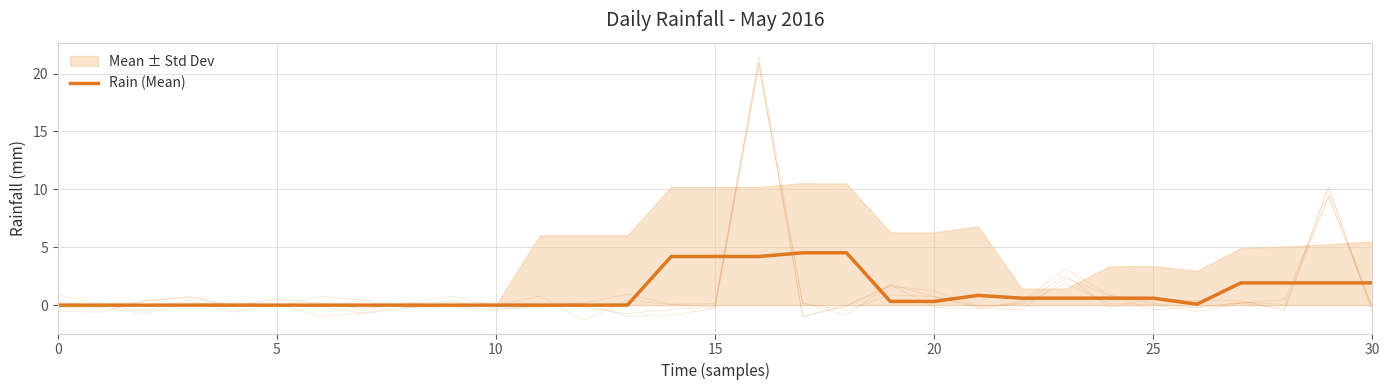

How many interior local peaks (higher than both neighbors) does the data have?

1